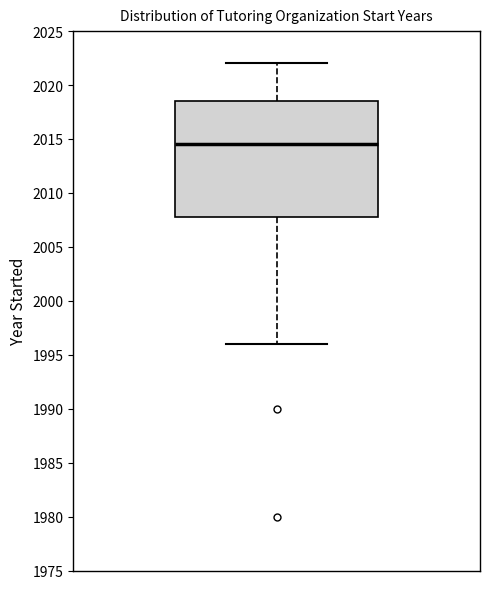

Read this box plot against the y-axis: the position of the median line, the range covered by the box, and the ends of both whiskers. The values are not printed on the chart, so give them approximately, as read against the axis.

median 2014.5, box 2008.0 to 2018.5, whiskers 1996.0 to 2022.0